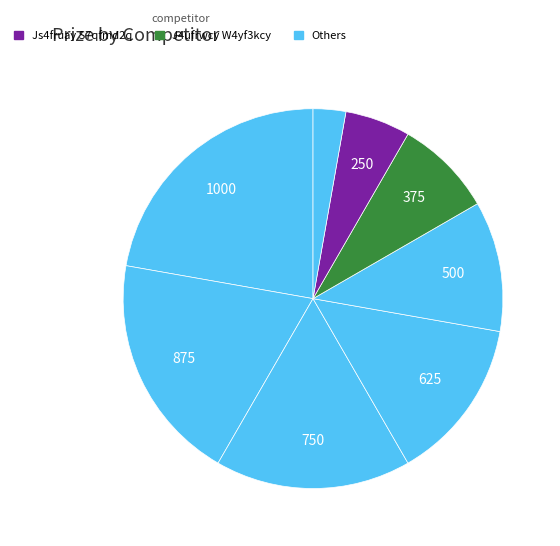

Count the number of slices in the pie.

8